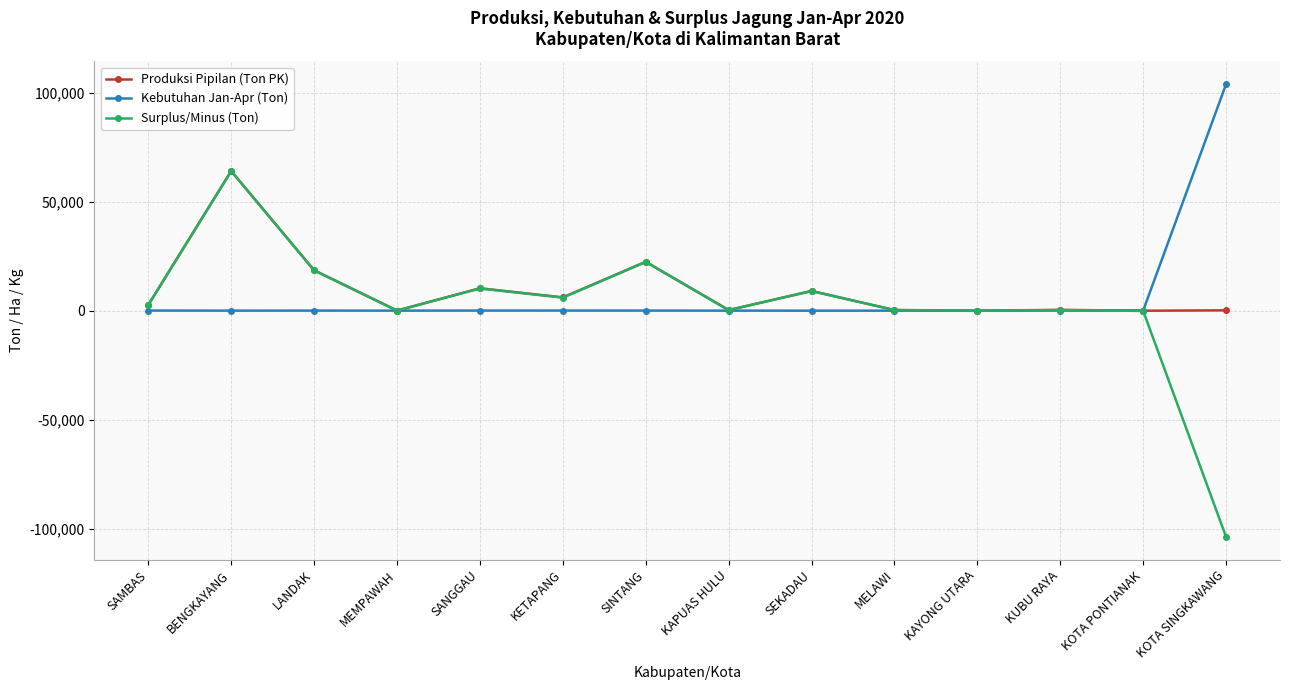

How many lines are shown in the chart?

3